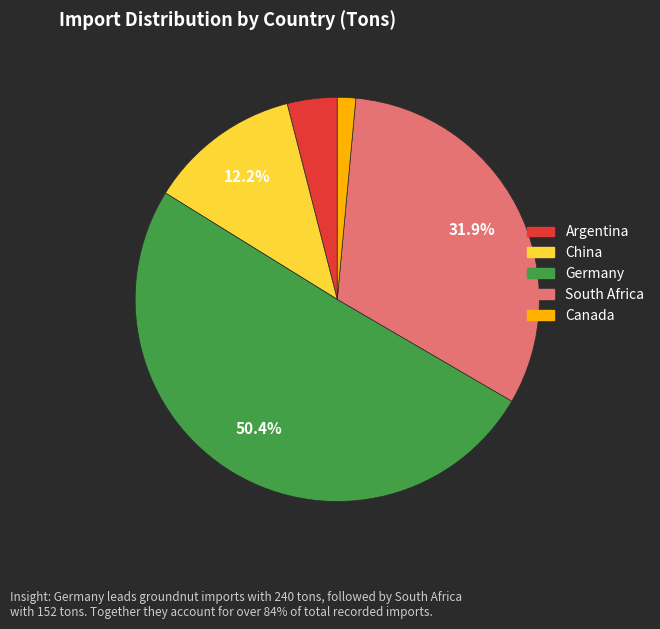

Between Argentina and South Africa, which is larger?

South Africa